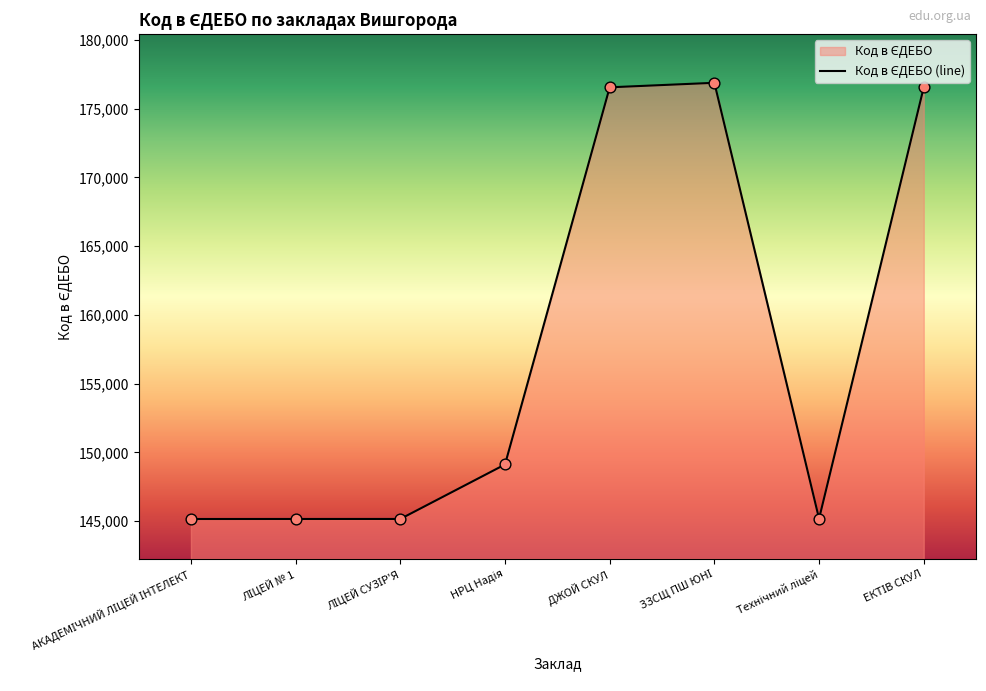

Approximately how many times larger is the value at АКАДЕМІЧНИЙ ЛІЦЕЙ ІНТЕЛЕКТ compared to НРЦ Надія?

1.0